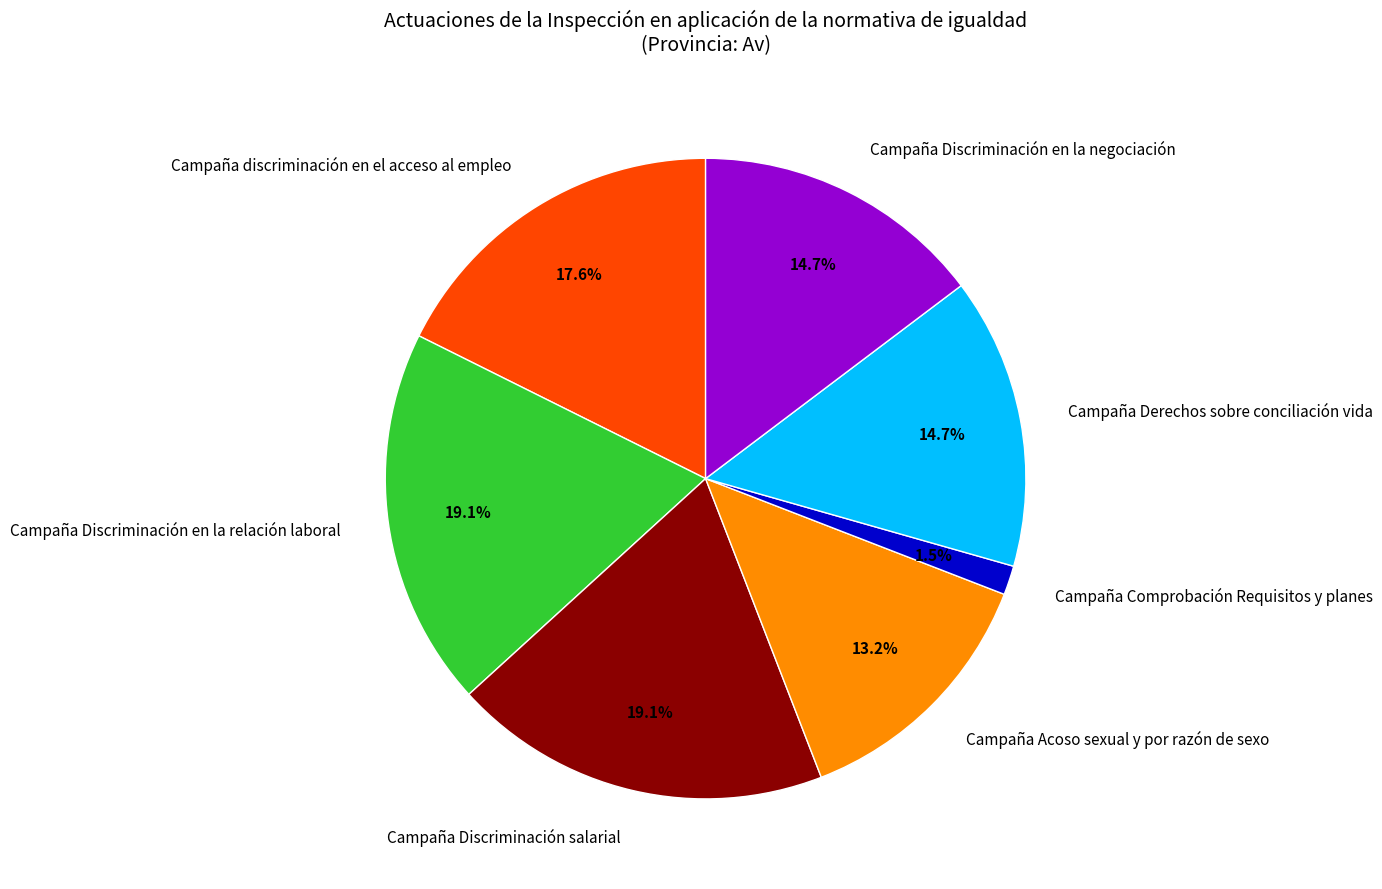

To the nearest percent, what is the average slice percentage?

14%